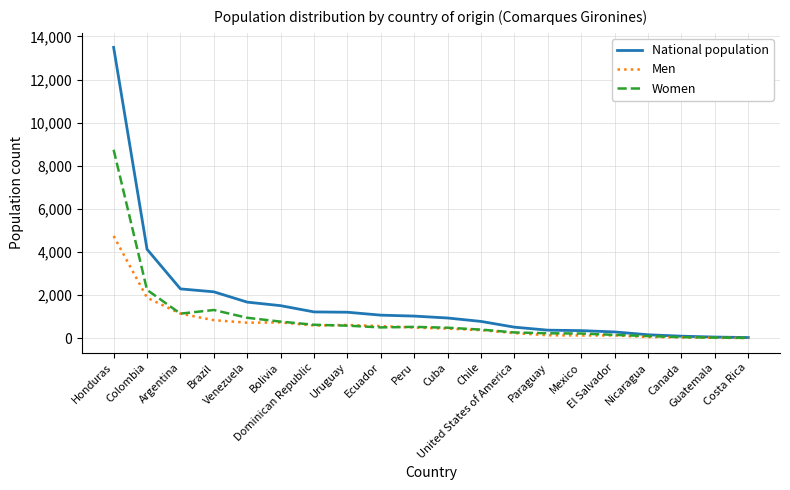

Rank the series by their maximum value, from highest to lowest.

National population, Women, Men